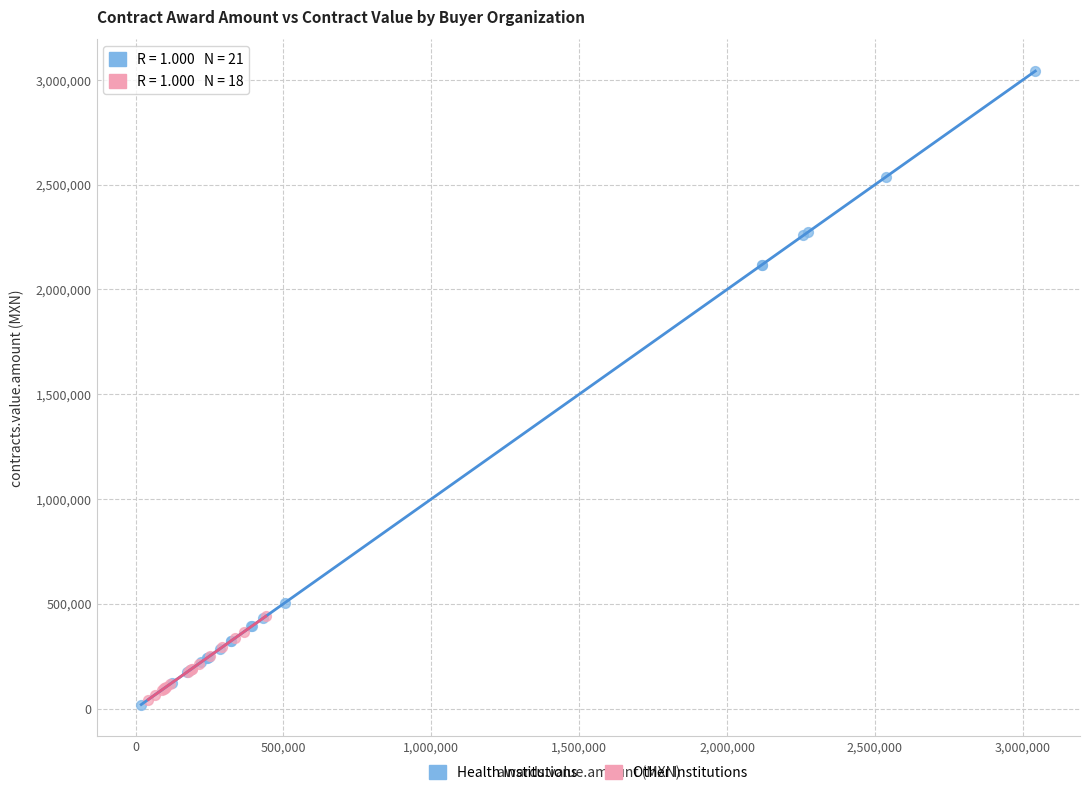

Which series reaches the maximum Y coordinate?

Health Institutions